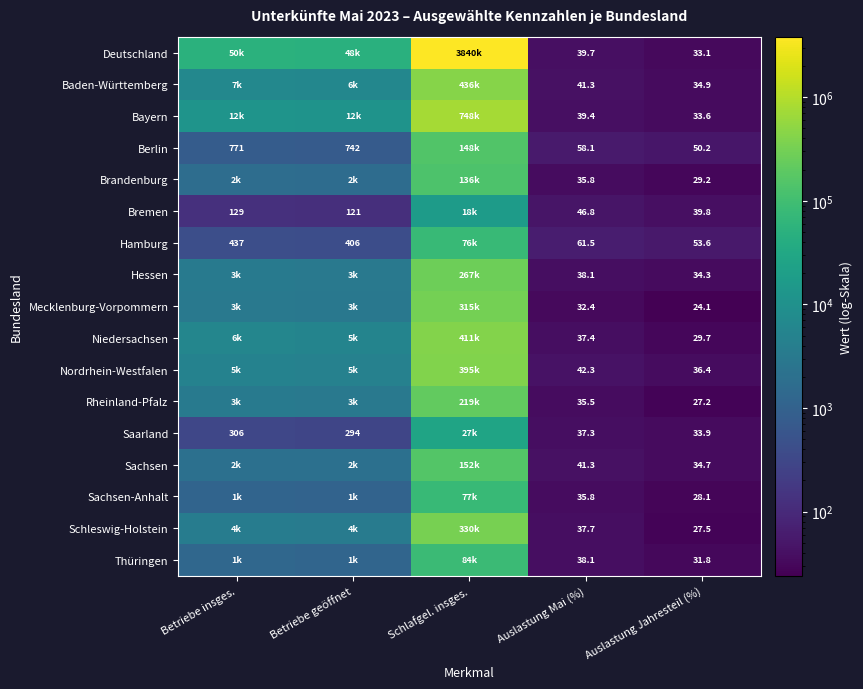

True or false: Baden-Württemberg has a value of 55.2 at Auslastung Mai (%).

False